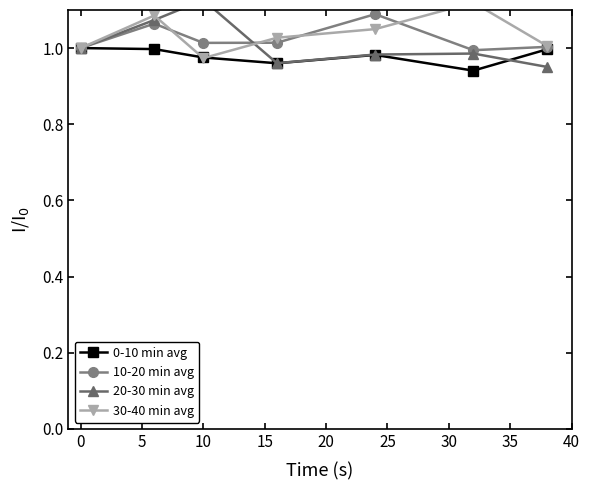

Which series has the largest range (max minus min)?

20-30 min avg